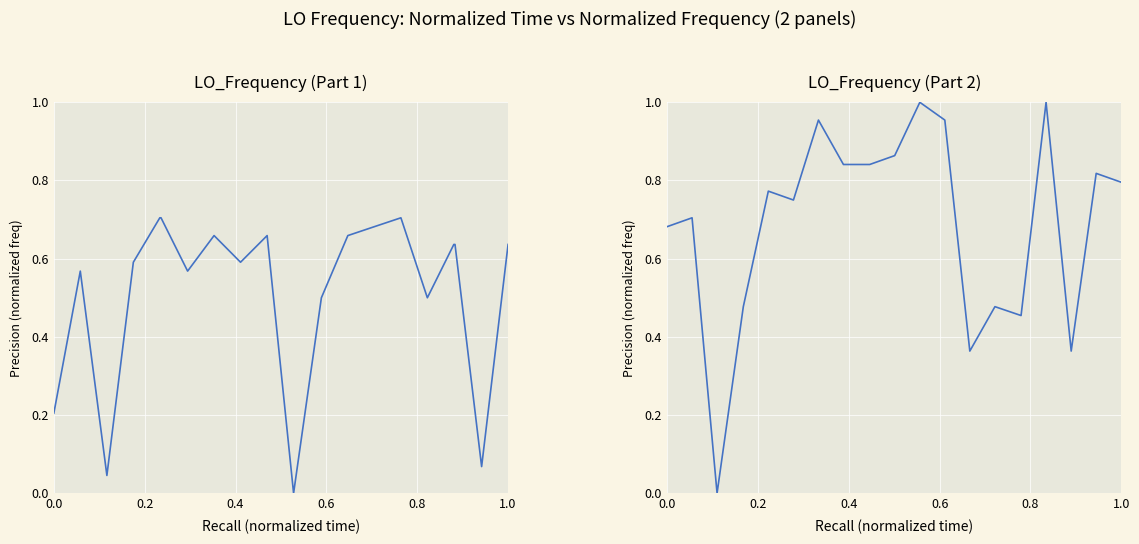

Does the chart display data point markers on the line(s)?

No